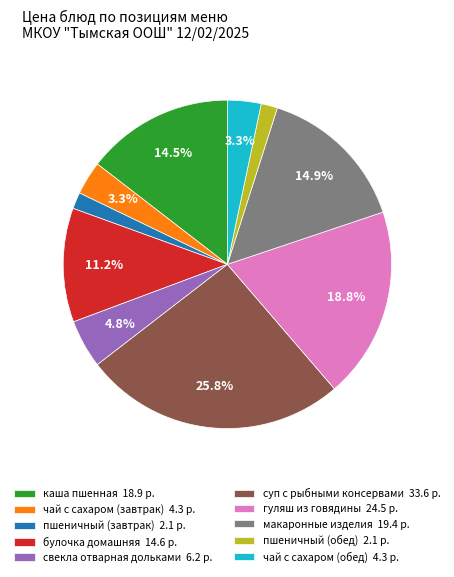

Which slice is the largest?

суп с рыбными консервами